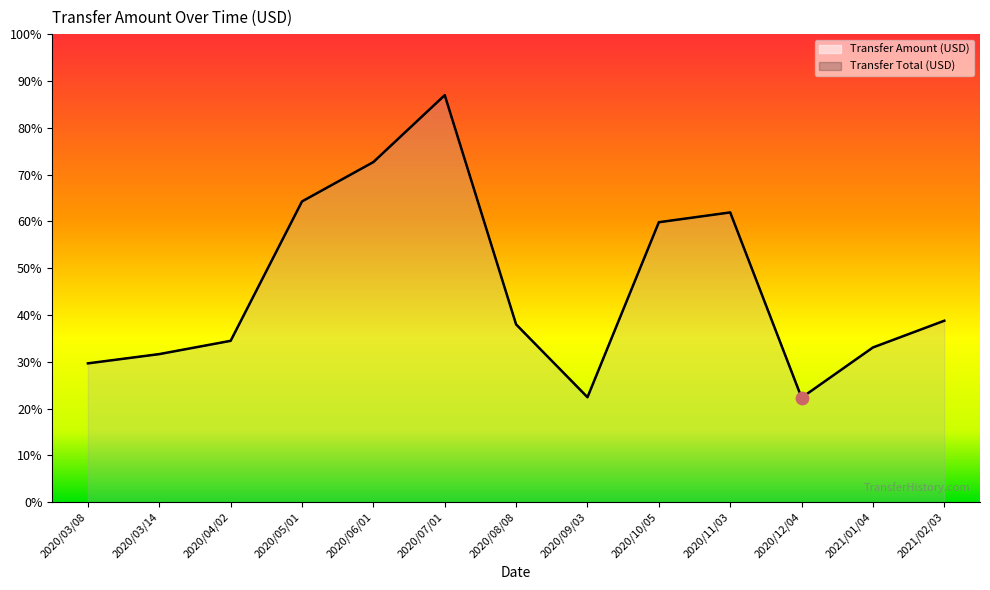

Which series has the largest Y range (max minus min)?

Transfer Amount (USD)